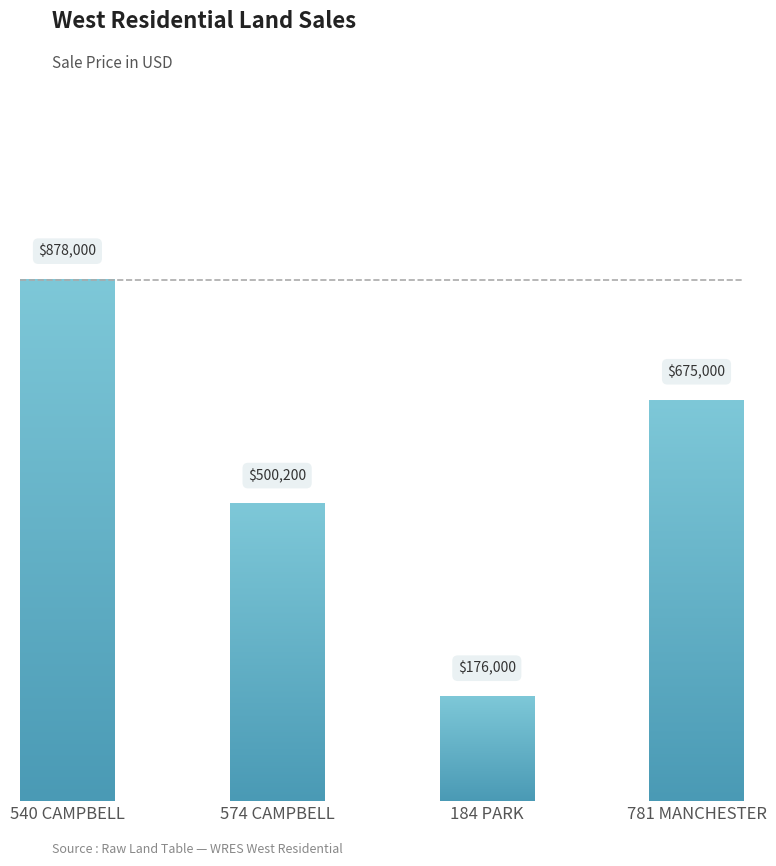

What is the label of the 4th bar from the right?

540 CAMPBELL